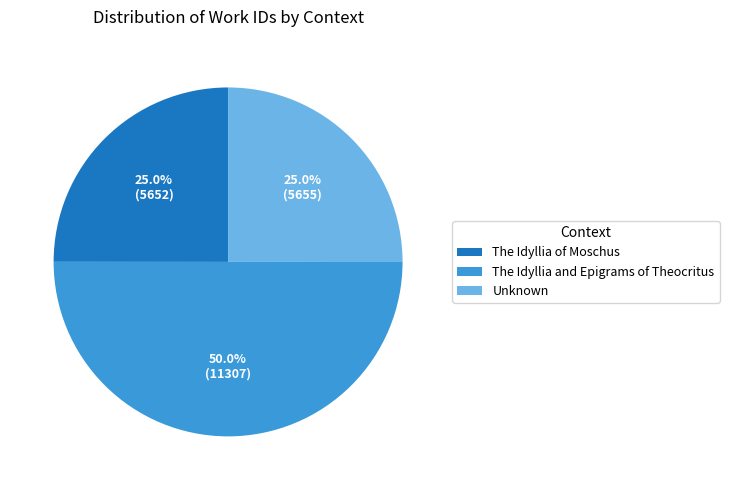

Is The Idyllia of Moschus the majority of the pie?

No